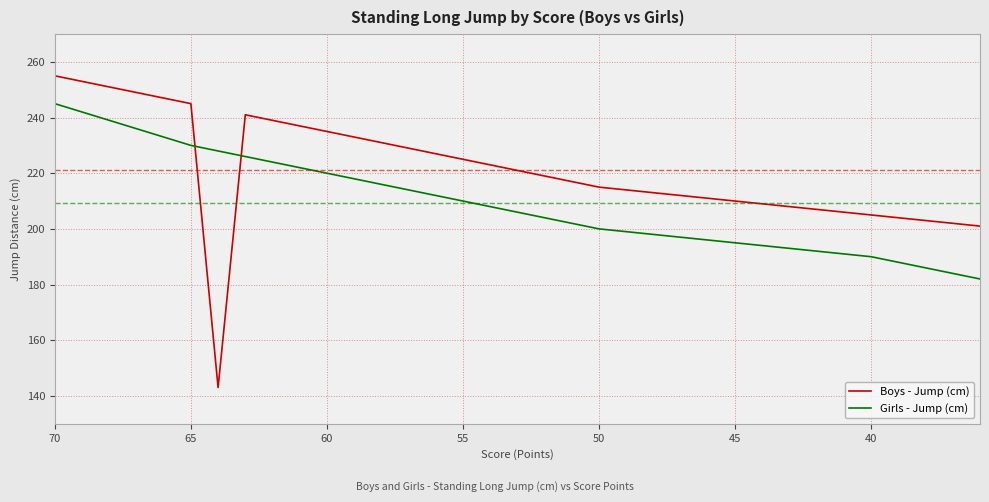

How many values in the Boys - Jump (cm) series are below 219?

17